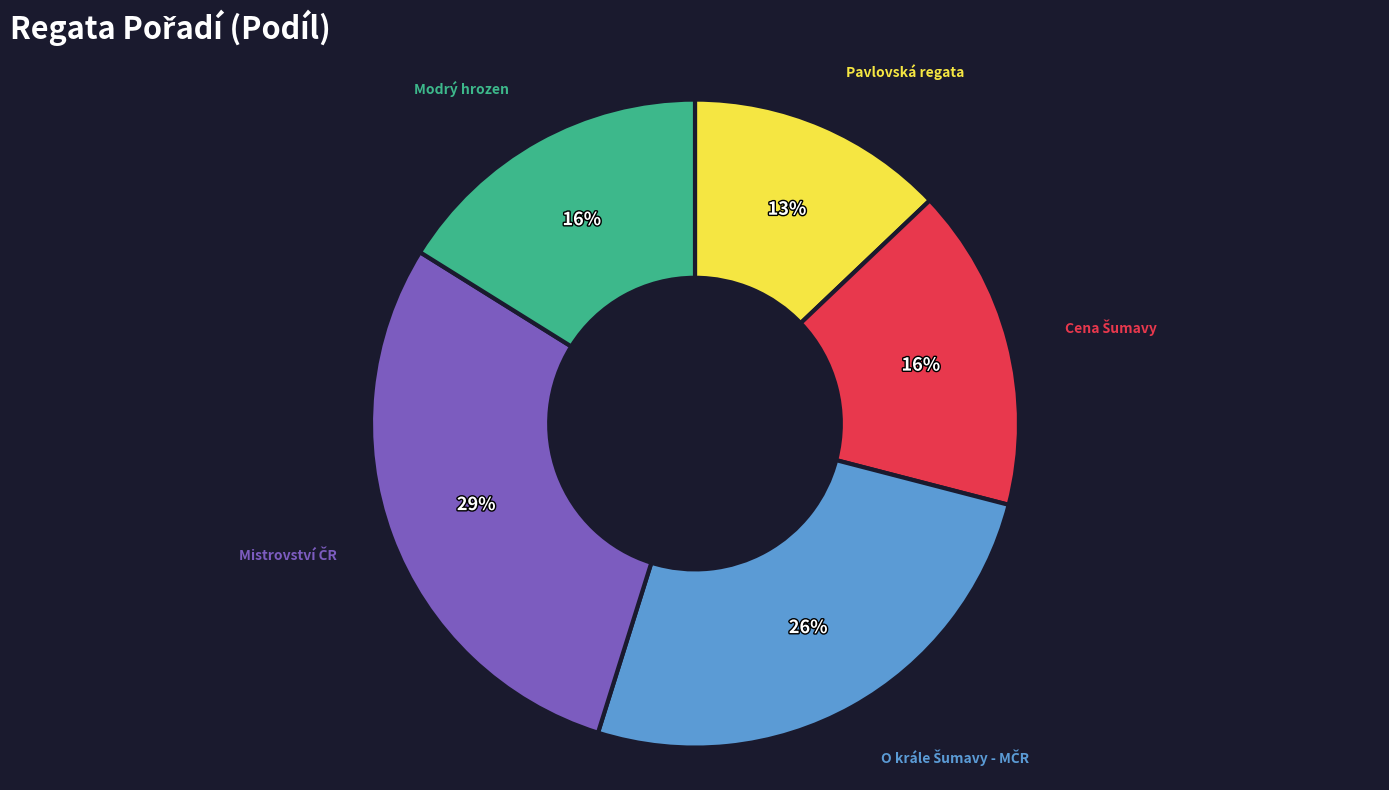

Is it true that Pavlovská regata is 13% of the pie?

True